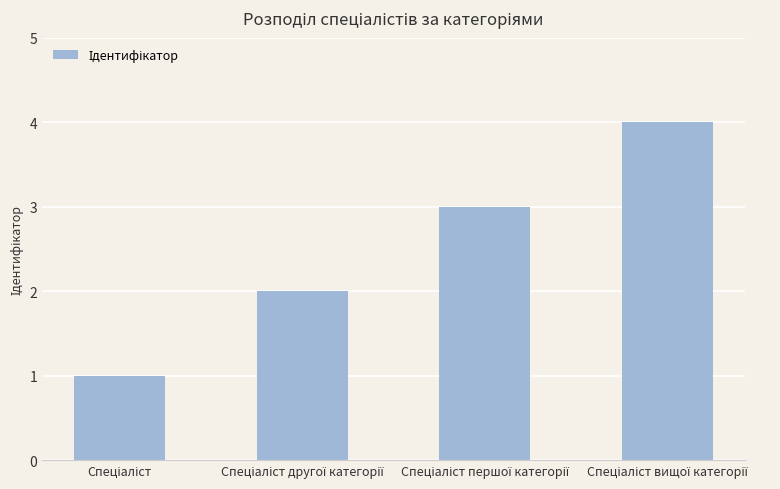

What is the maximum value shown in the chart?

4